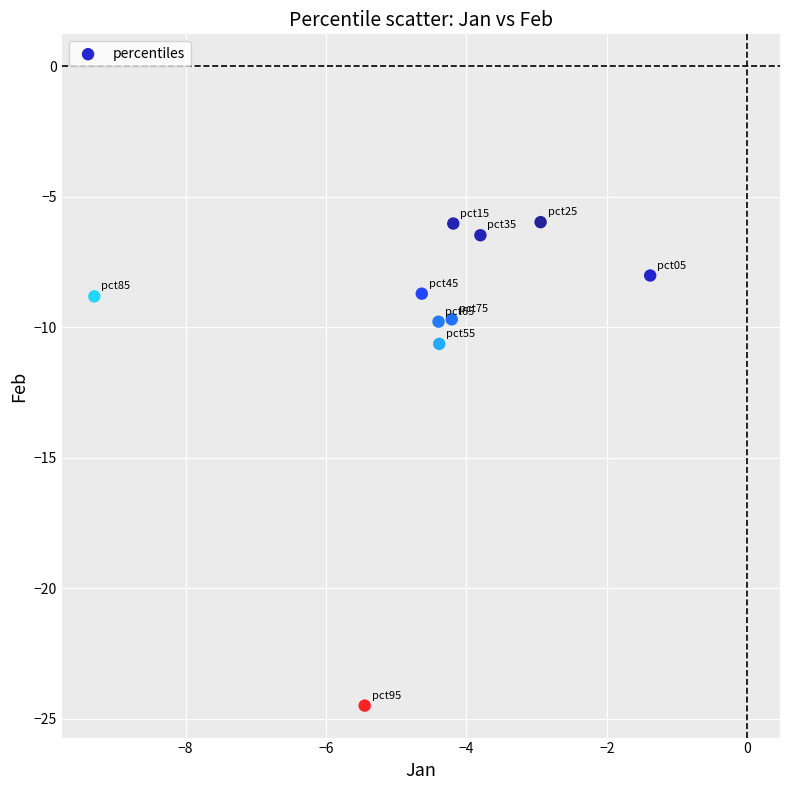

What Y value in the scatter plot is closest to -15?

-10.6